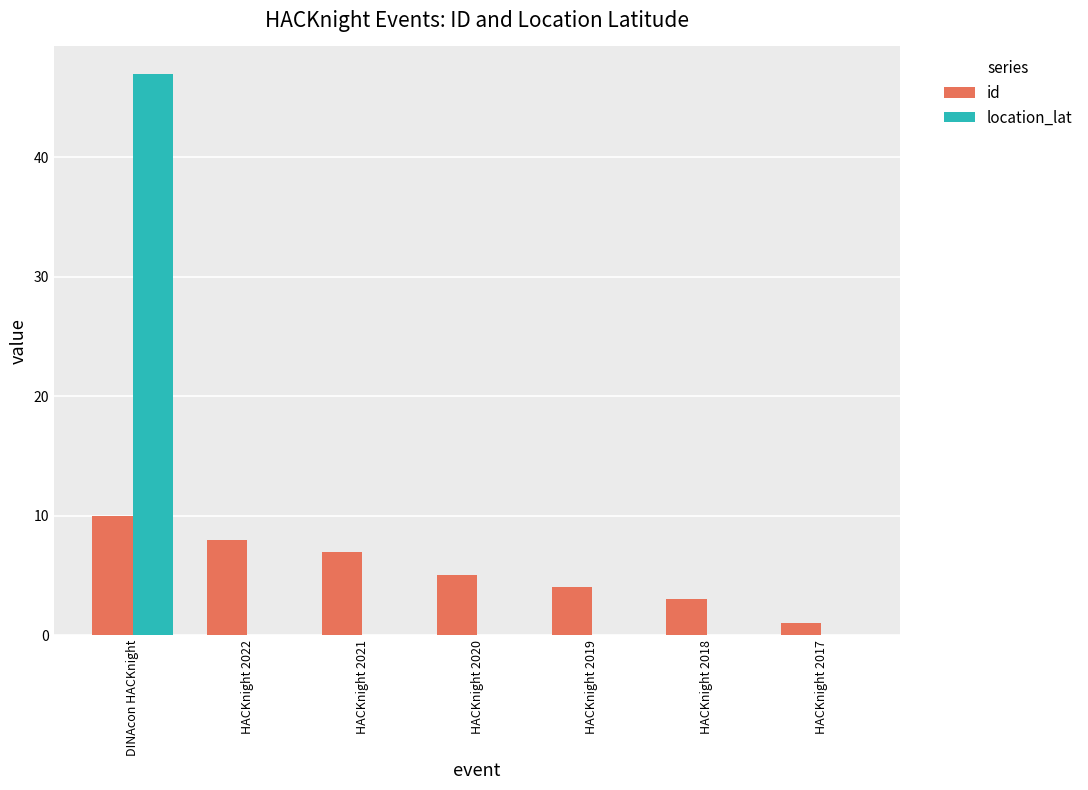

How many groups of bars are there?

7